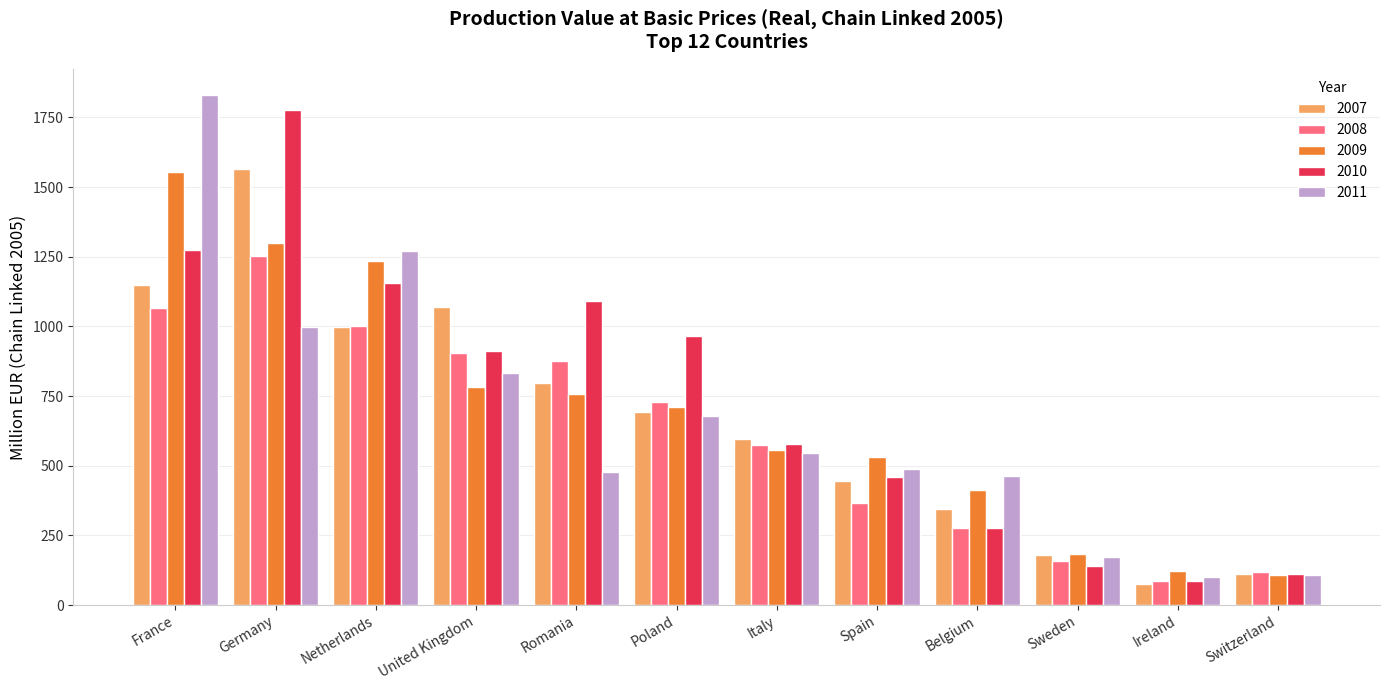

The value of 2007 at Belgium is 344.1. True or false?

True